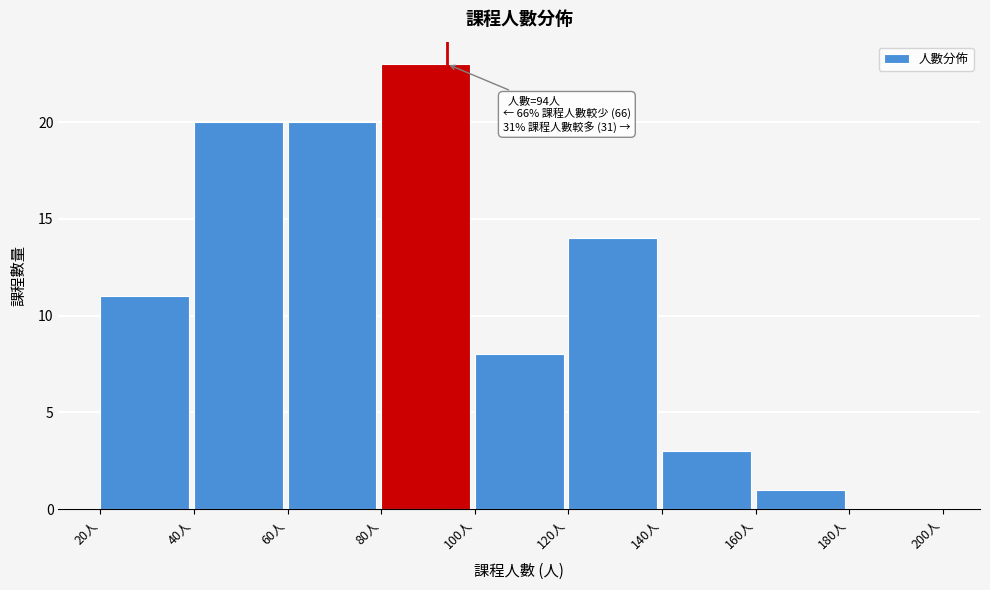

Over which range of the x-axis is the bar tallest?

80 to 100